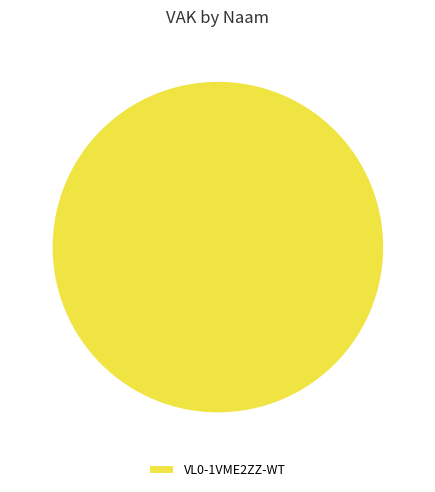

Rank the categories by value from highest to lowest.

VL0-1VME2ZZ-WT